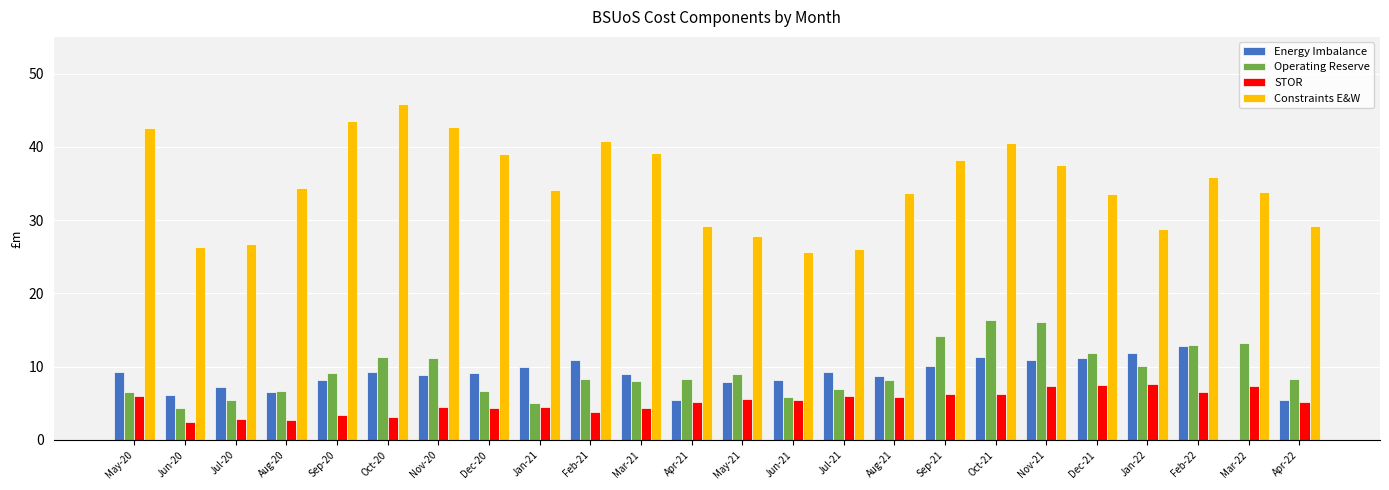

What position from the right is Jun-20?

23